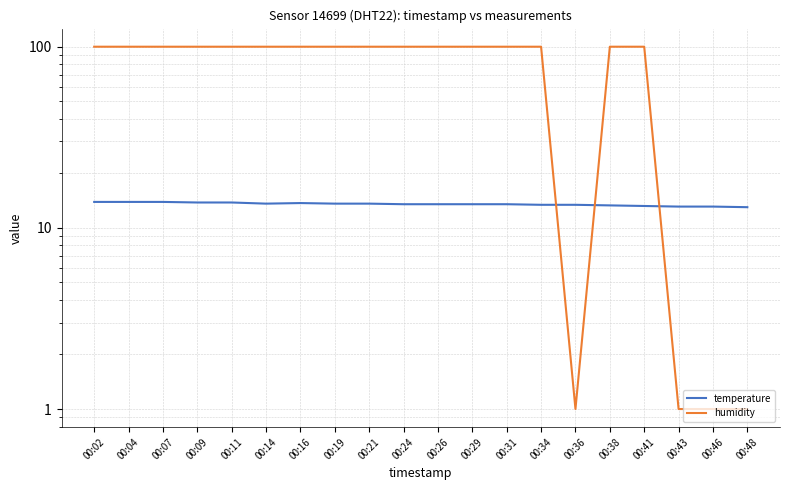

At which category does humidity reach its first local valley?

00:36